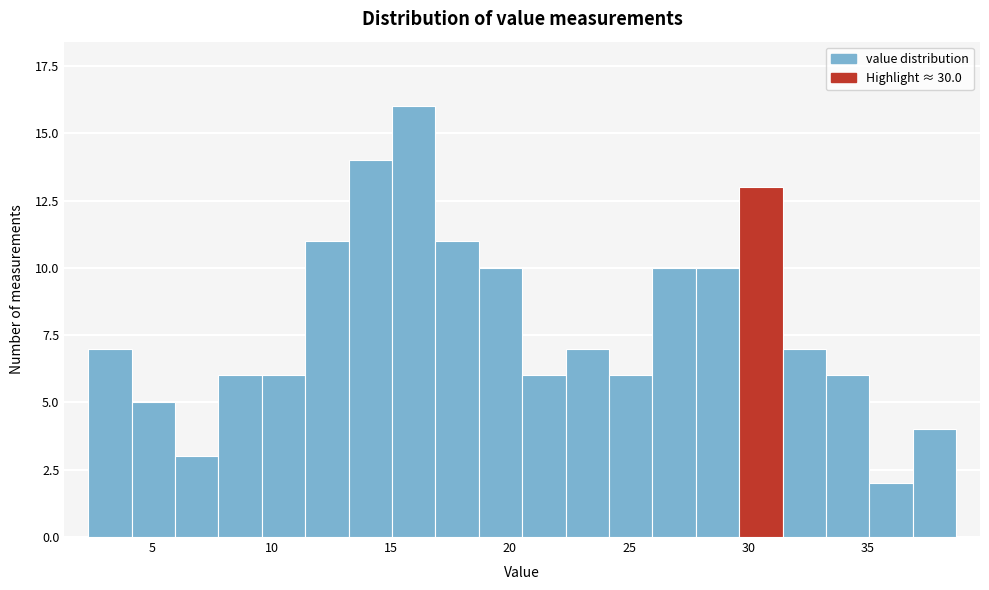

Read against the x-axis, roughly where is the centre of the tallest bar?

16.0